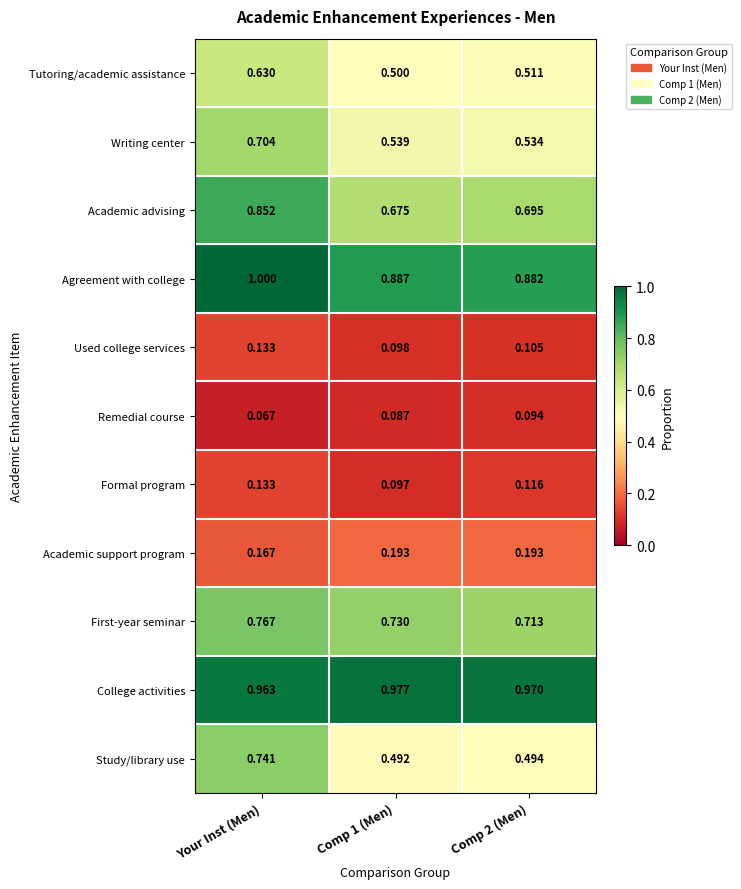

Which series has the largest total across all categories?

College activities